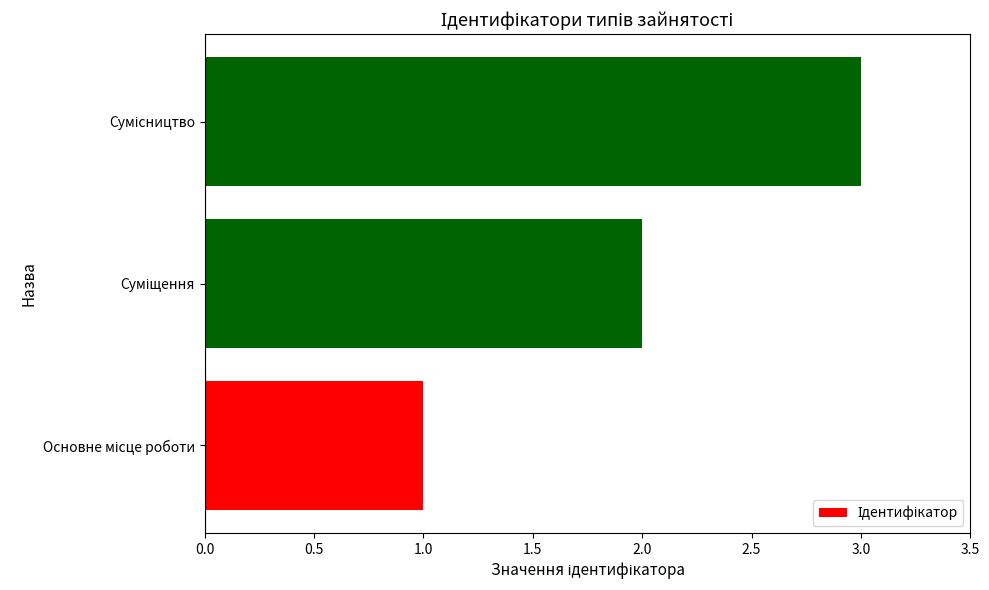

How many values are between 1 and 3?

3